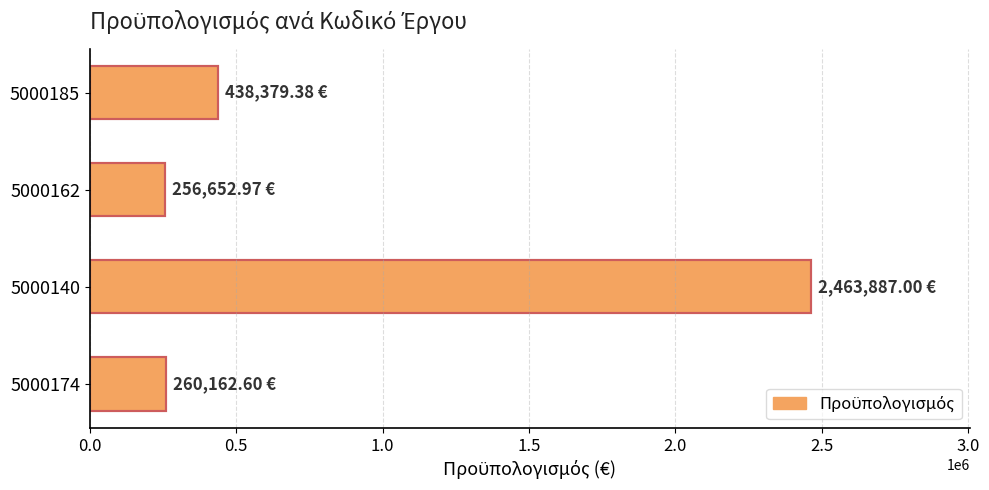

What is the average value?

854770.5